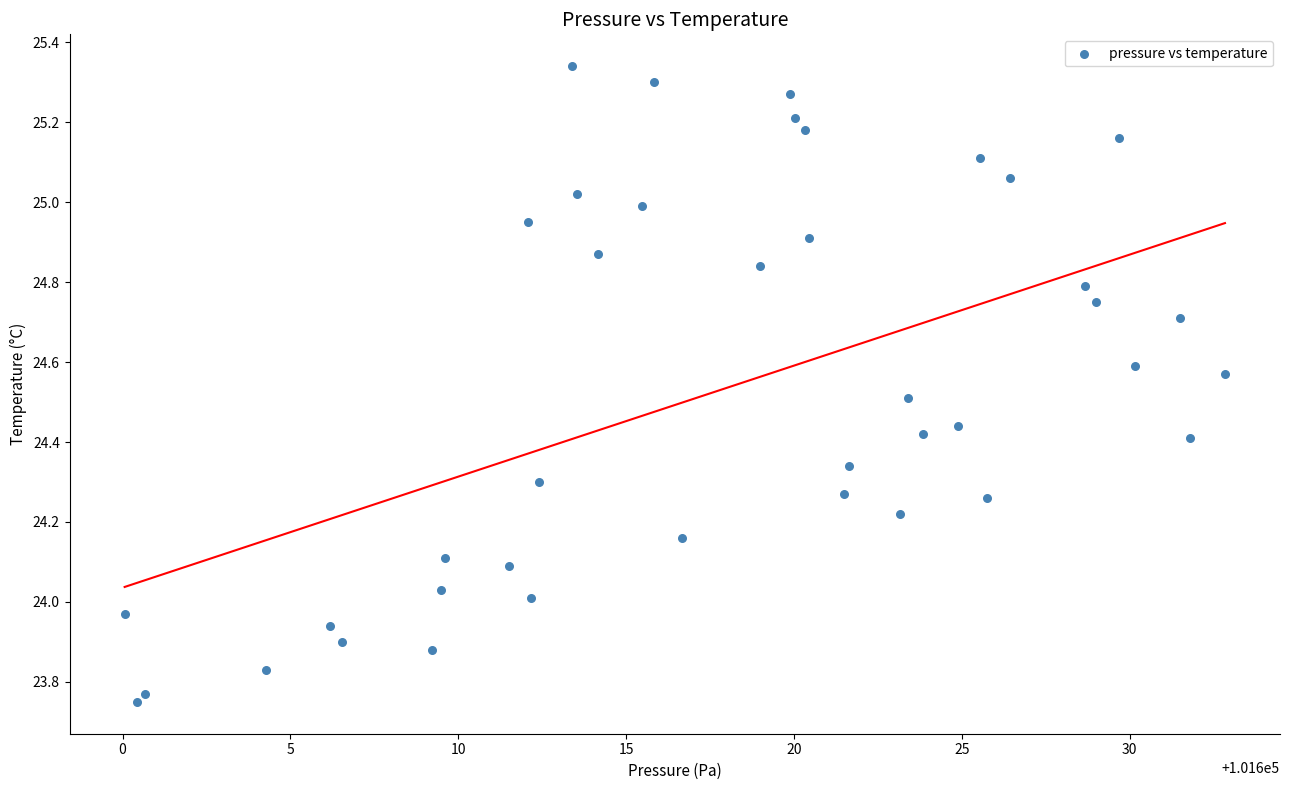

What is the range of X values (max minus min)?

32.8